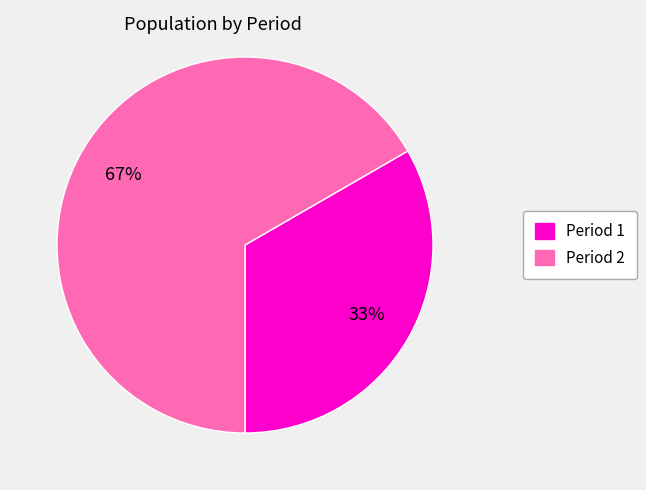

To the nearest percent, what is the combined percentage of Period 2 and Period 1?

100%